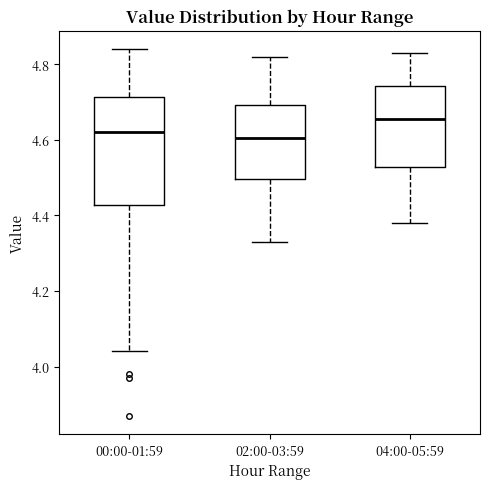

Which box is the tallest, from its lower edge to its upper edge?

00:00-01:59